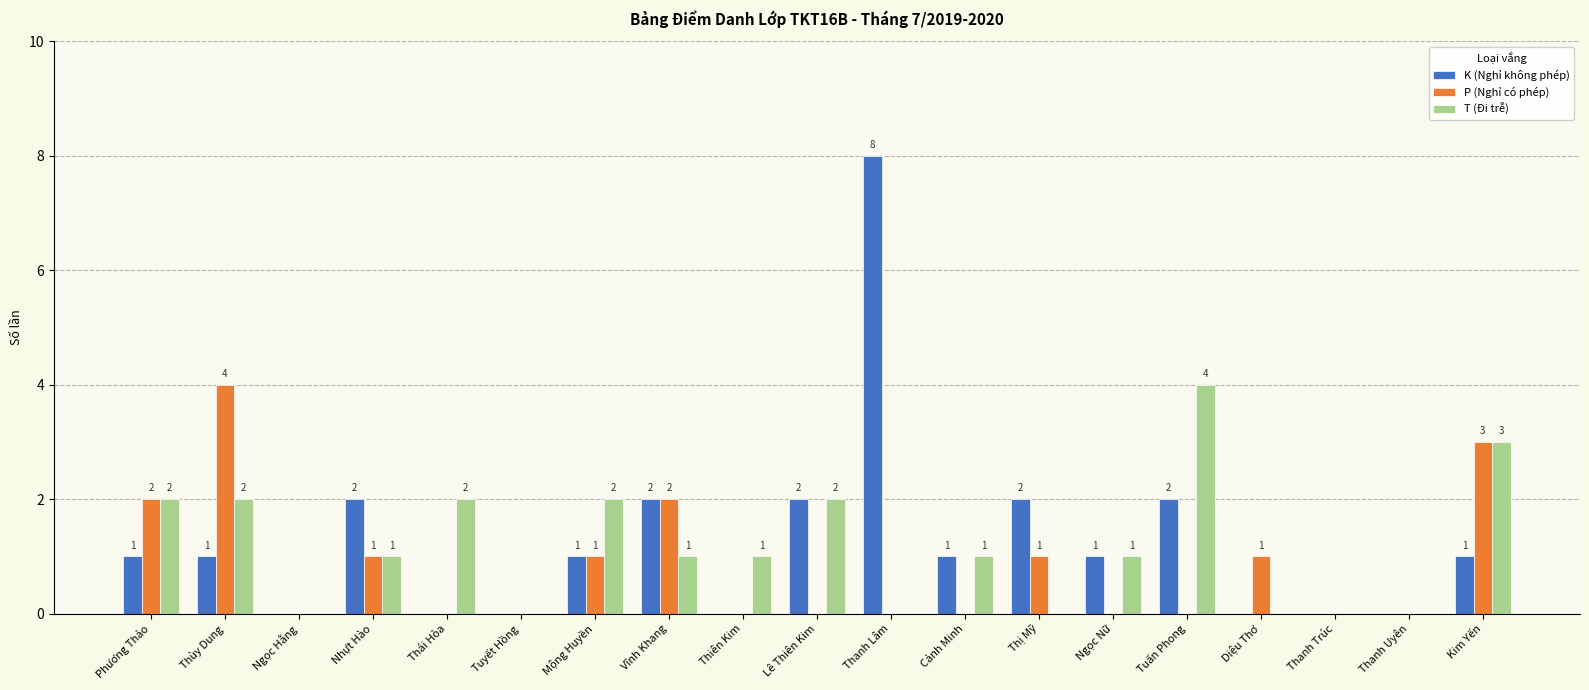

Which series changed the most between Mộng Huyền and Thanh Trúc?

T (Đi trễ)